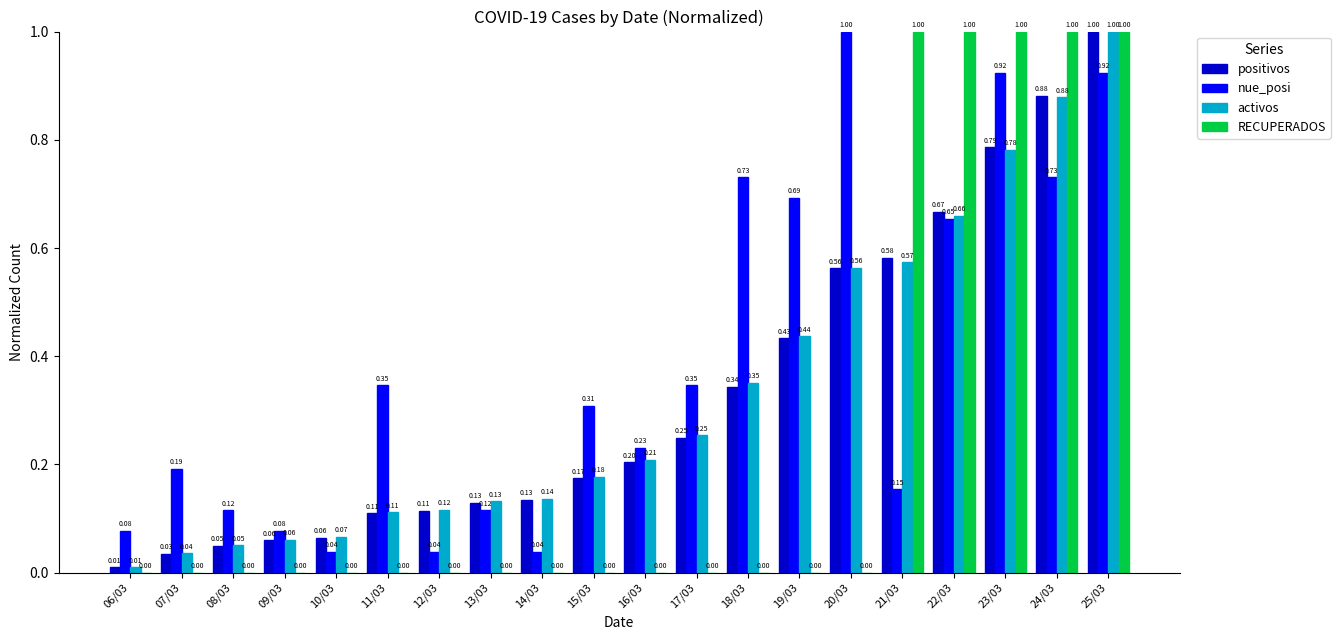

What is the sum of all nue_posi values?

7.7